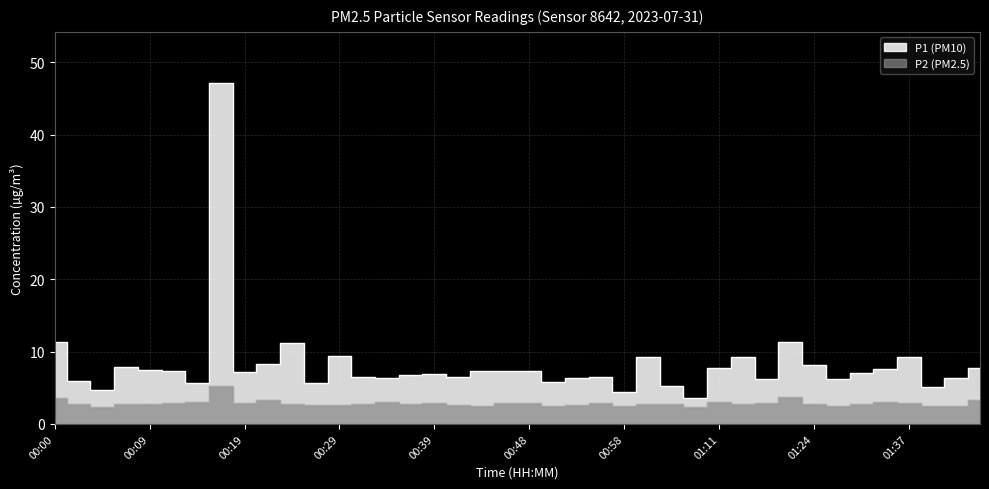

At which category is the sum across all series the highest?

00:17